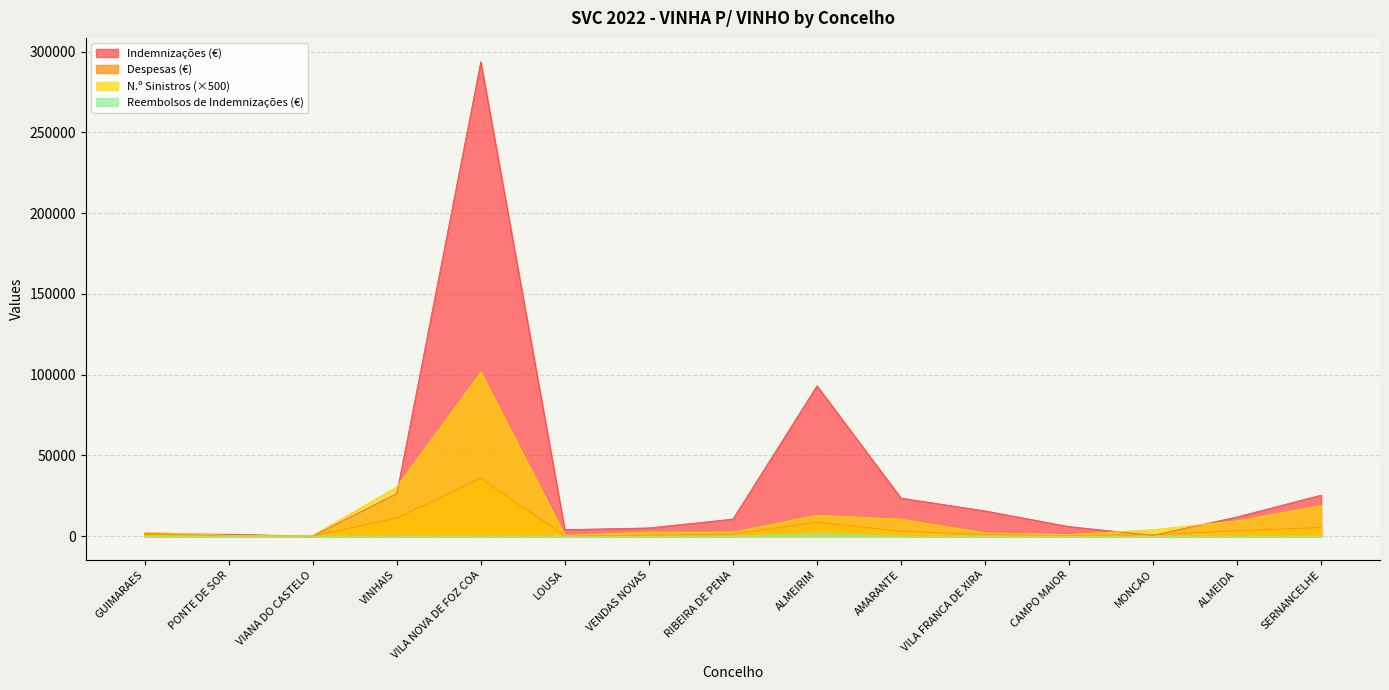

Rank the series by their maximum value, from highest to lowest.

Indemnizações (€), N.º Sinistros (×500), Despesas (€), Reembolsos de Indemnizações (€)